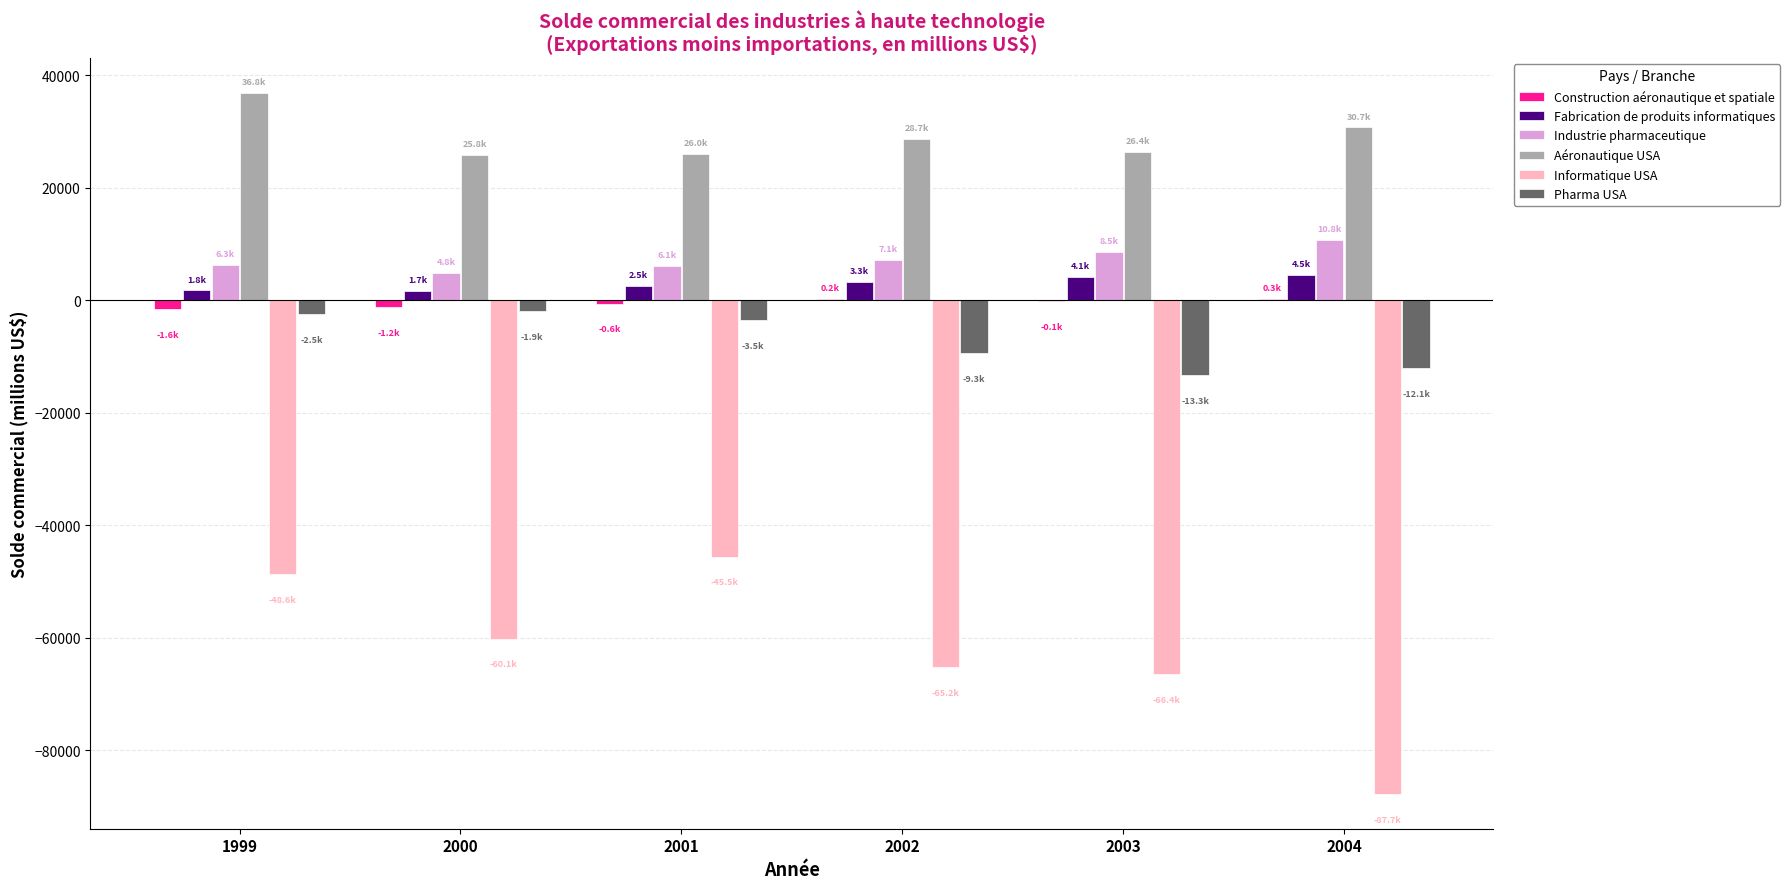

Which series changed the most between 1999 and 2003?

Informatique USA